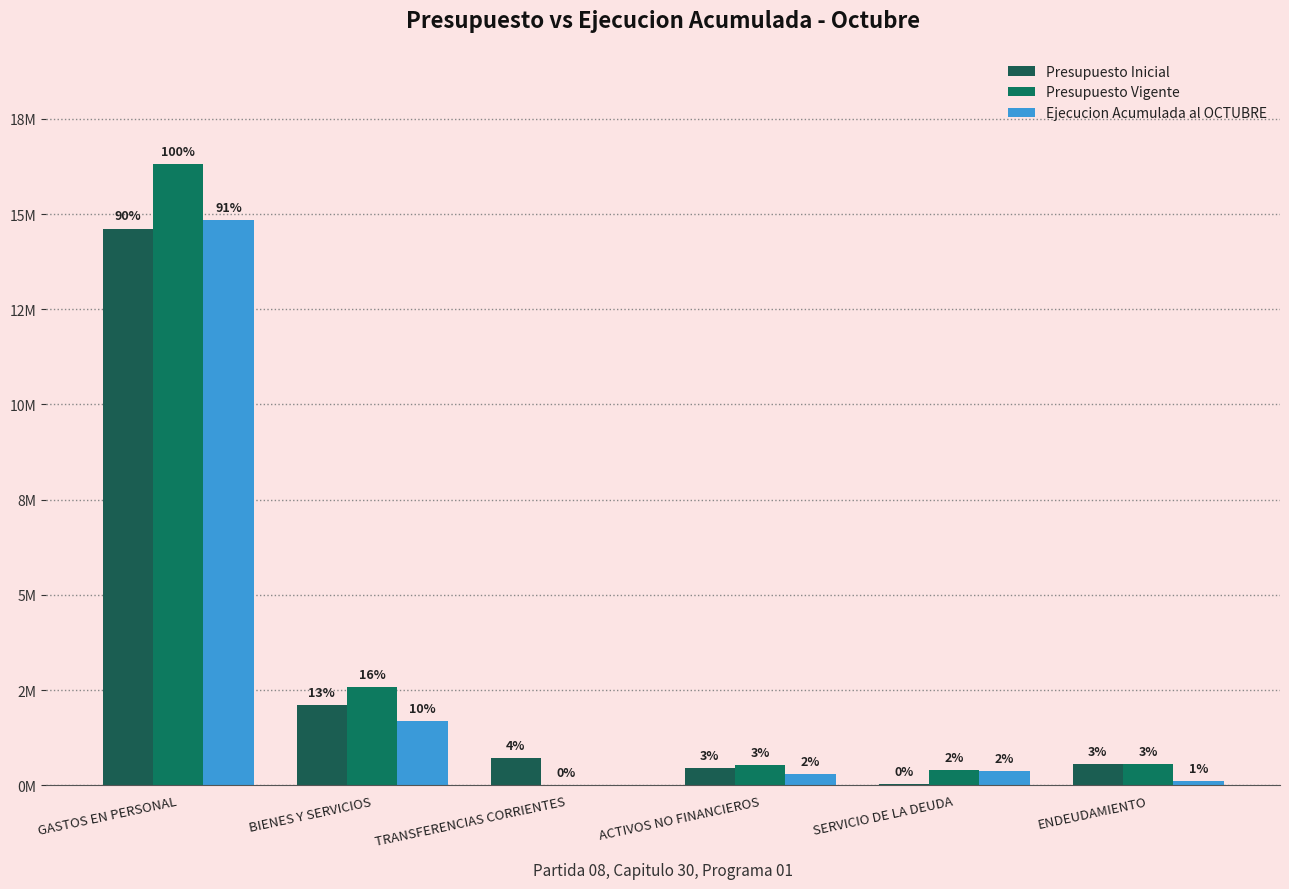

Are the bars horizontal?

No